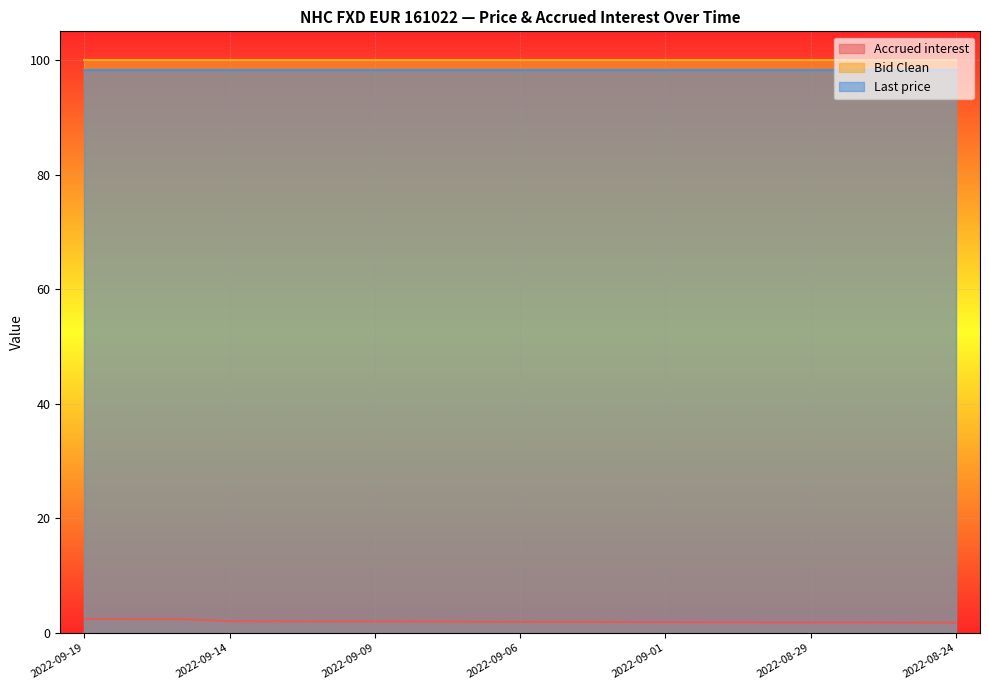

Between 2022-09-12 and 2022-09-06, which series saw the biggest shift?

Accrued interest